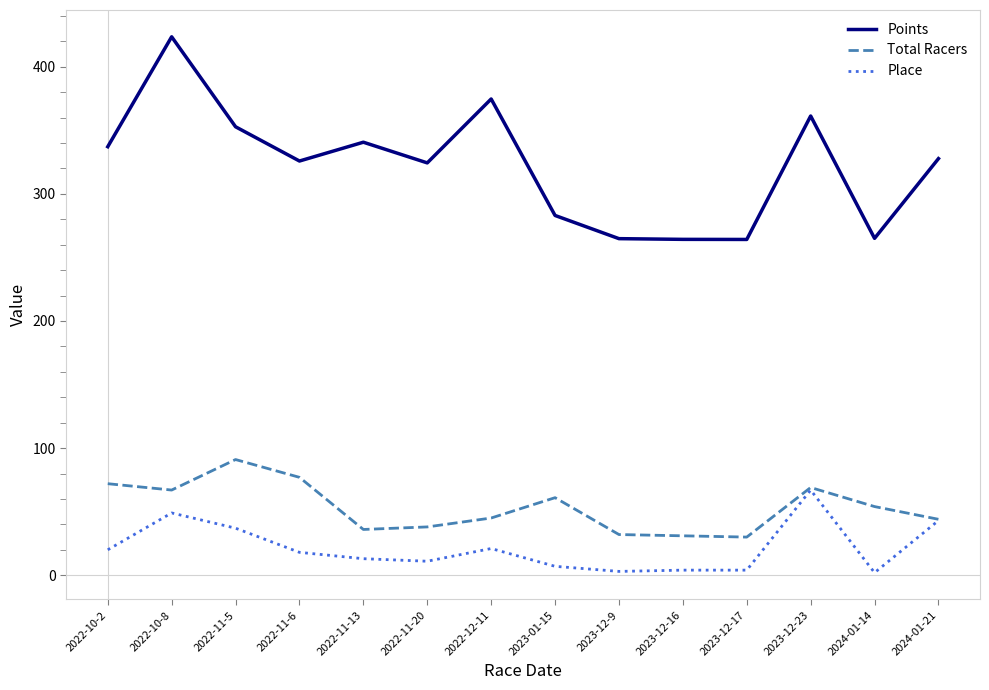

Does the chart display data point markers on the line(s)?

No